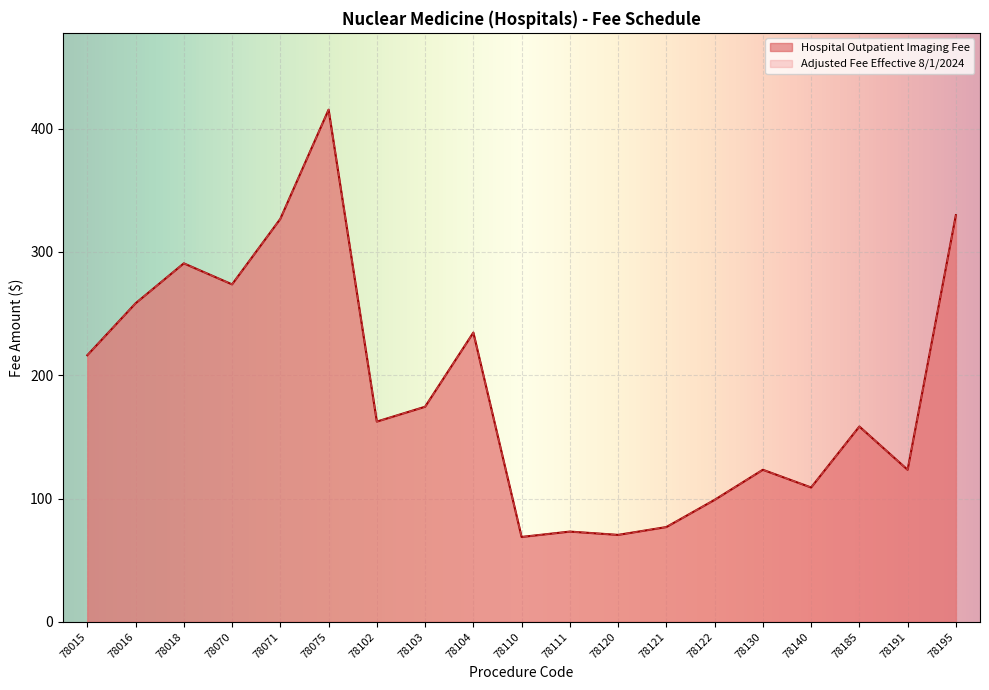

At which label does Adjusted Fee Effective 8/1/2024 reach its minimum?

78110